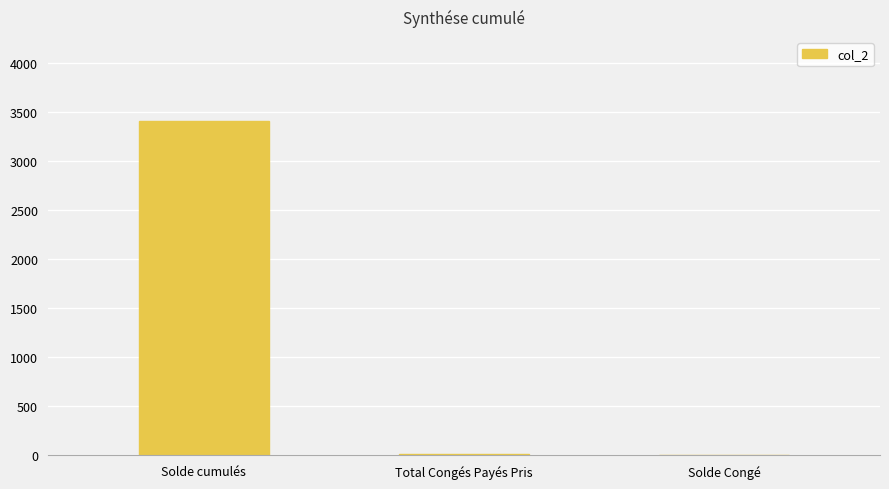

How many categories are shown in the chart?

3